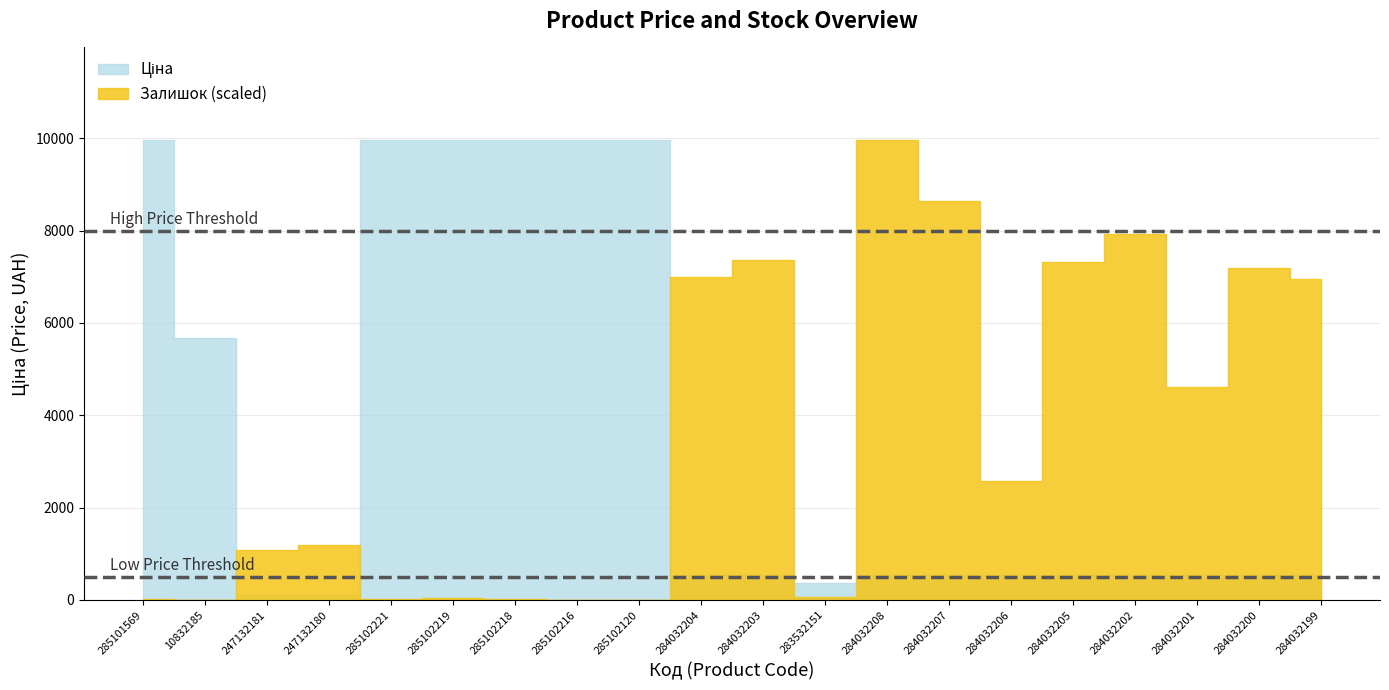

Does the chart display data point markers on the line(s)?

No